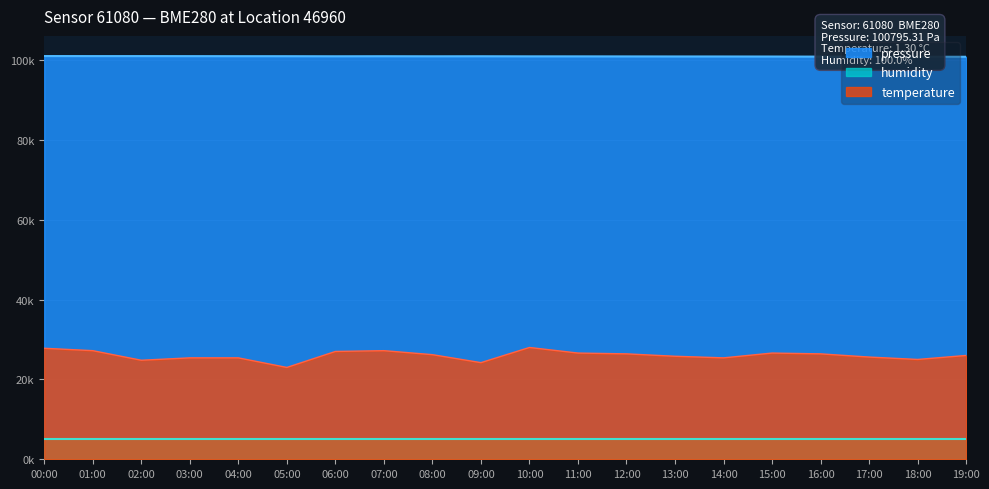

What is the difference between the maximum and minimum values in the pressure series?

182.6